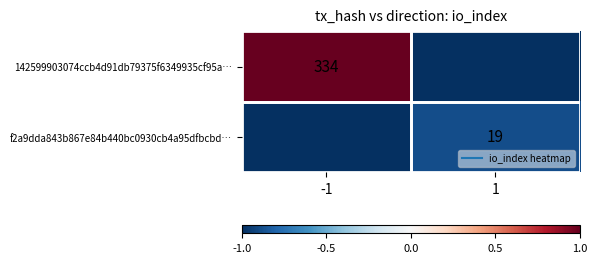

How many categories are shown in the chart?

2